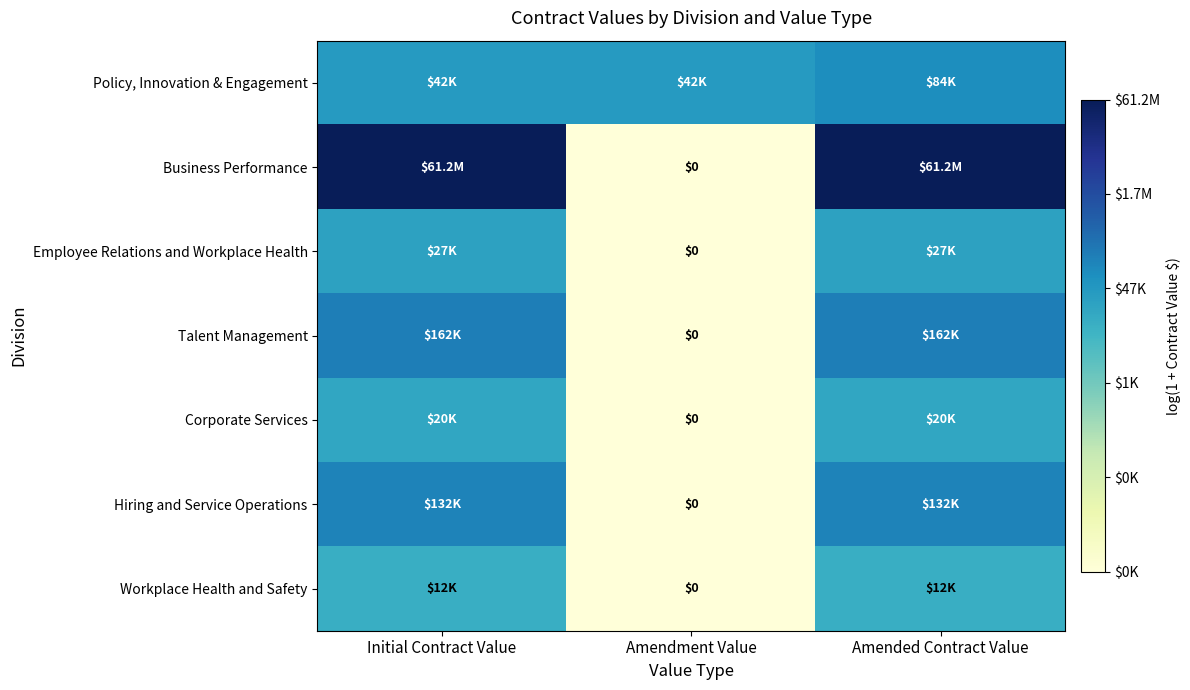

The Employee Relations and Workplace Health series shows 10.2 at Amended Contract Value. True or false?

True